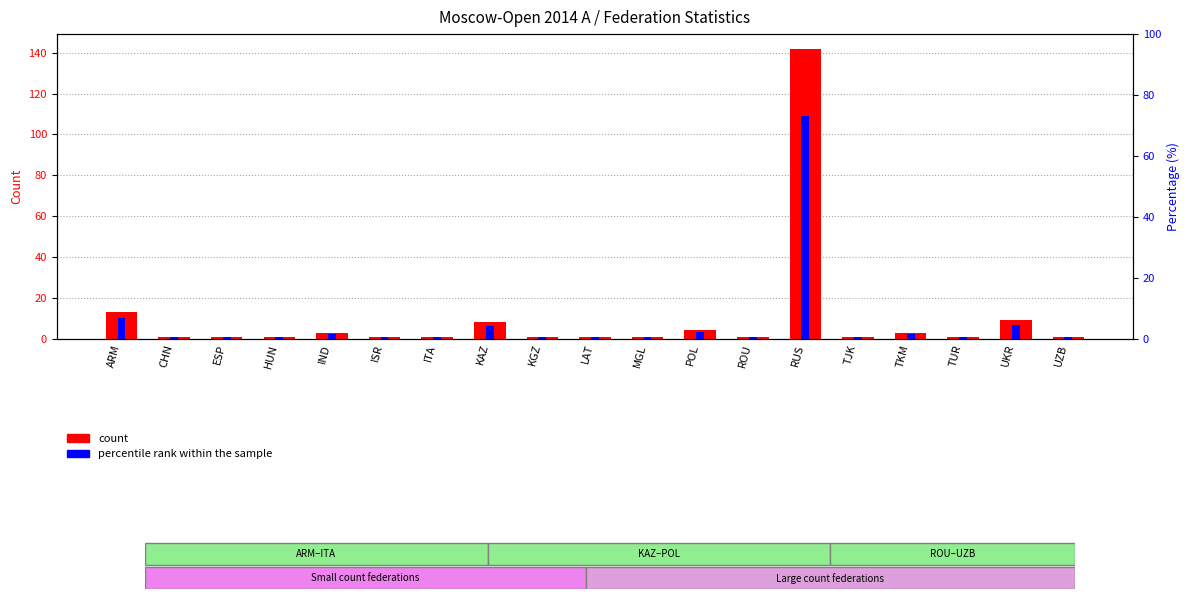

Reading left to right, extract all data points from this chart.

count: ARM=13.0	CHN=1.0	ESP=1.0	HUN=1.0	IND=3.0	ISR=1.0	ITA=1.0	KAZ=8.0	KGZ=1.0	LAT=1.0	MGL=1.0	POL=4.0	ROU=1.0	RUS=142.0	TJK=1.0	TKM=3.0	TUR=1.0	UKR=9.0	UZB=1.0
percentile rank within the sample: ARM=6.7	CHN=0.5	ESP=0.5	HUN=0.5	IND=1.5	ISR=0.5	ITA=0.5	KAZ=4.1	KGZ=0.5	LAT=0.5	MGL=0.5	POL=2.1	ROU=0.5	RUS=73.2	TJK=0.5	TKM=1.5	TUR=0.5	UKR=4.6	UZB=0.5